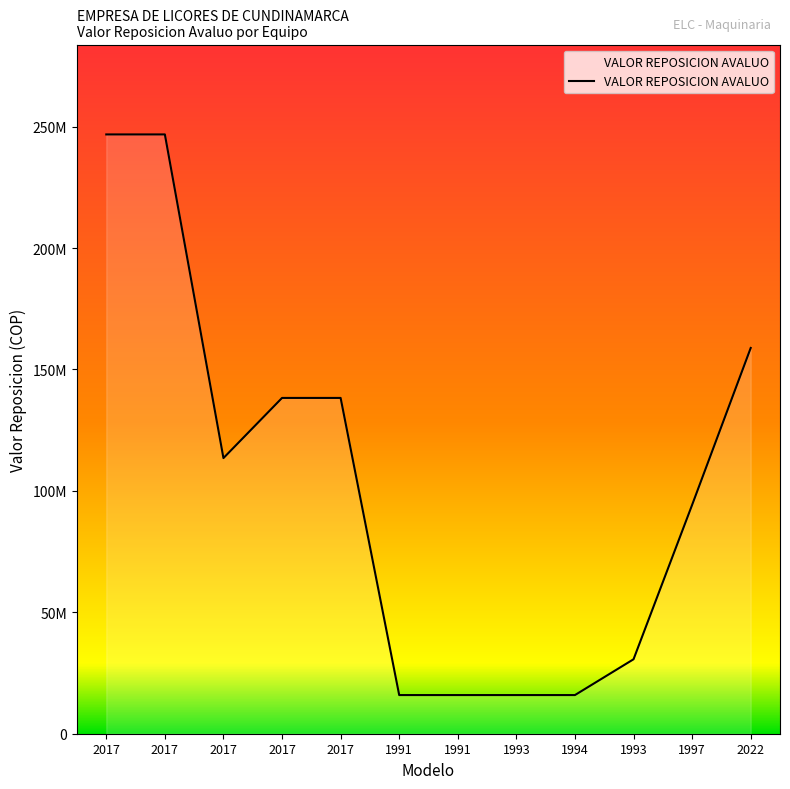

What value does the data have at 2017, to the nearest 50?

138270850